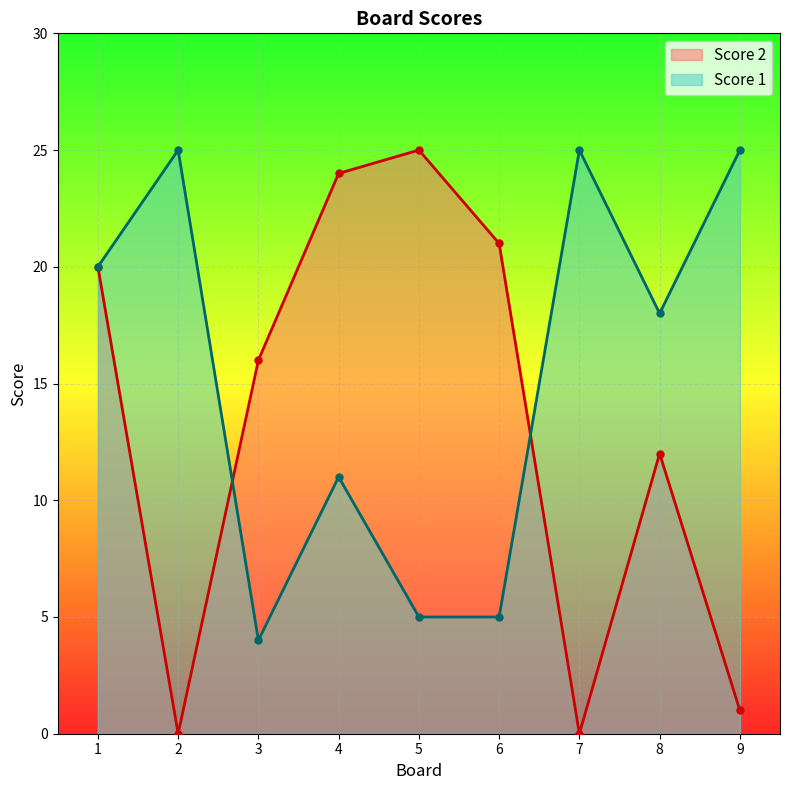

Reading right to left, transcribe all the data shown in this chart.

Score 2: 9=1	8=12	7=0	6=21	5=25	4=24	3=16	2=0	1=20
Score 1: 9=25	8=18	7=25	6=5	5=5	4=11	3=4	2=25	1=20